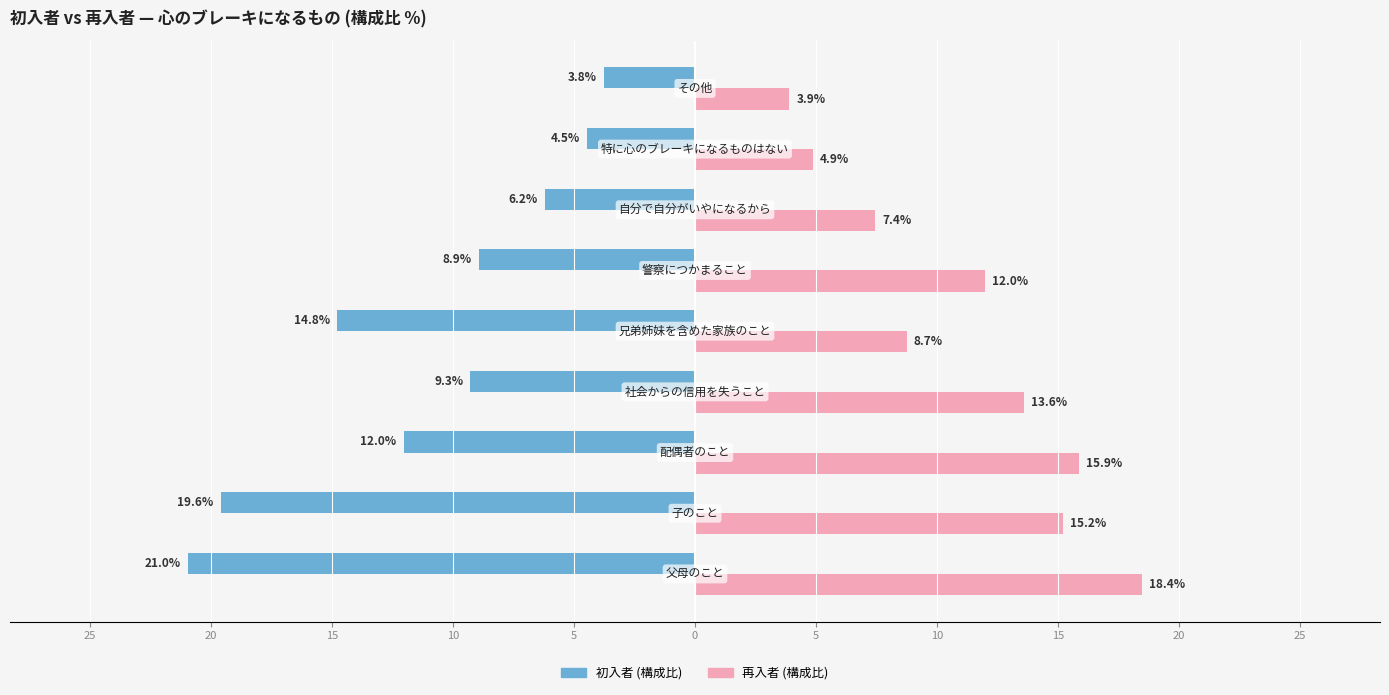

What are all the series names shown in the legend?

初入者 (構成比), 再入者 (構成比)